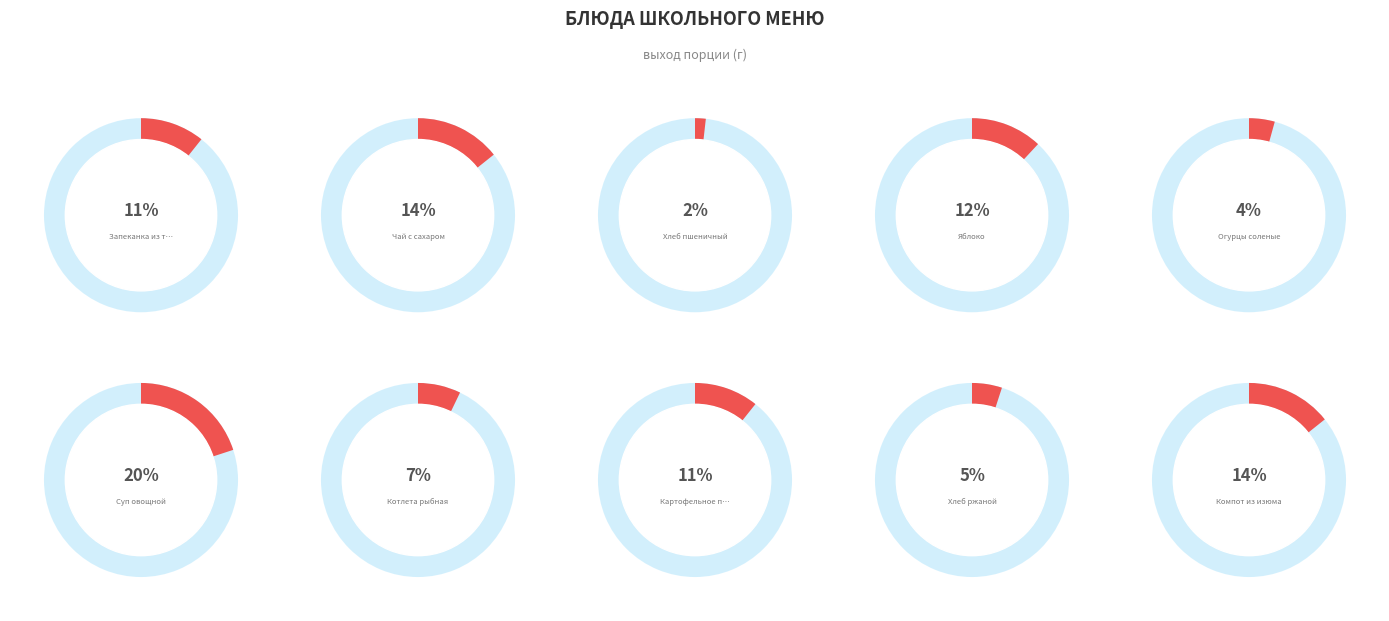

To the nearest percent, what is the combined percentage of Запеканка из творога and Огурцы соленые?

15%